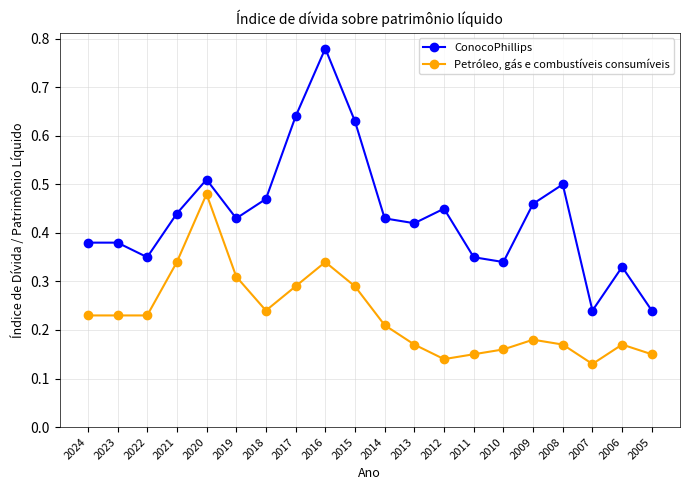

True or false: Petróleo, gás e combustíveis consumíveis has more than 1 points higher than both neighbors.

True